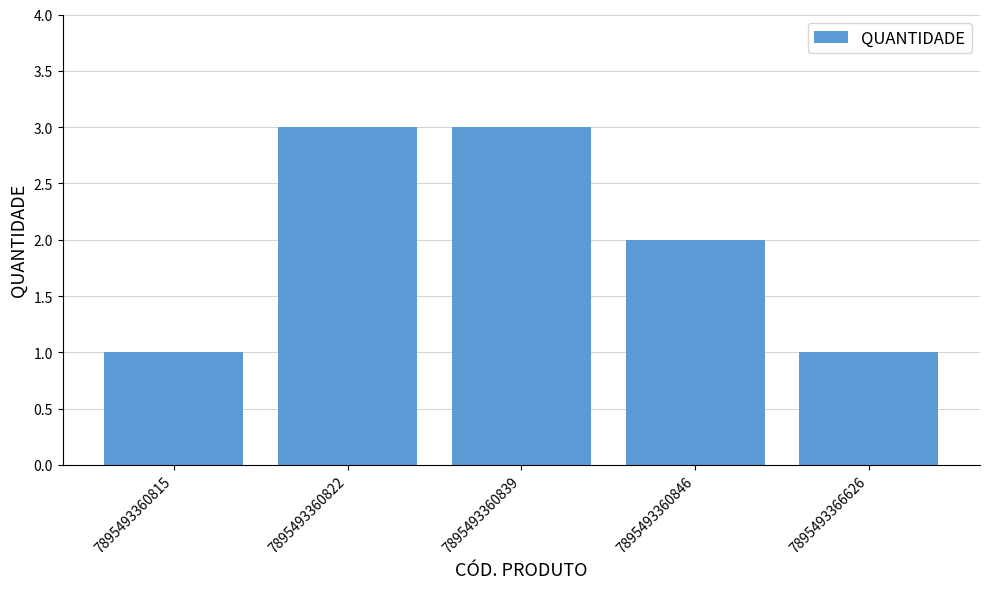

The value at 7895493366626 is 1. True or false?

True